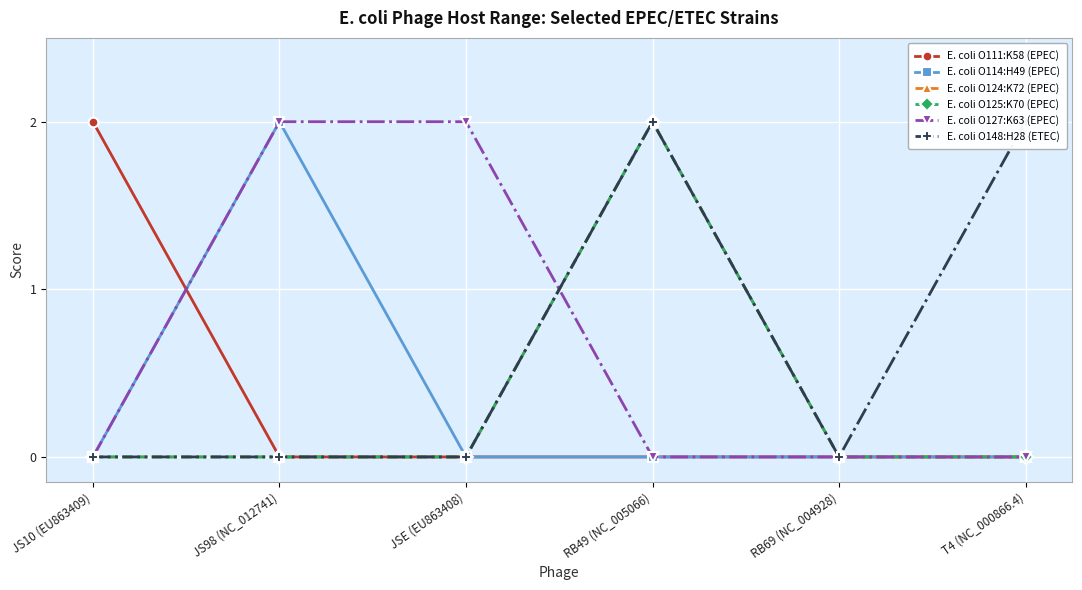

Which series has the largest range (max minus min)?

E. coli O111:K58 (EPEC)